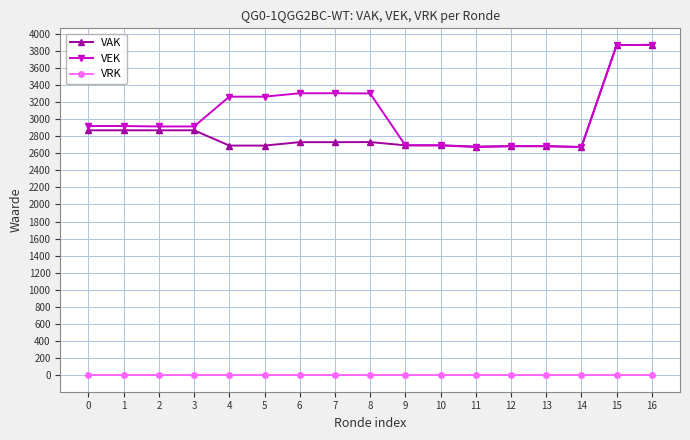

How many distinct data groups are displayed?

3